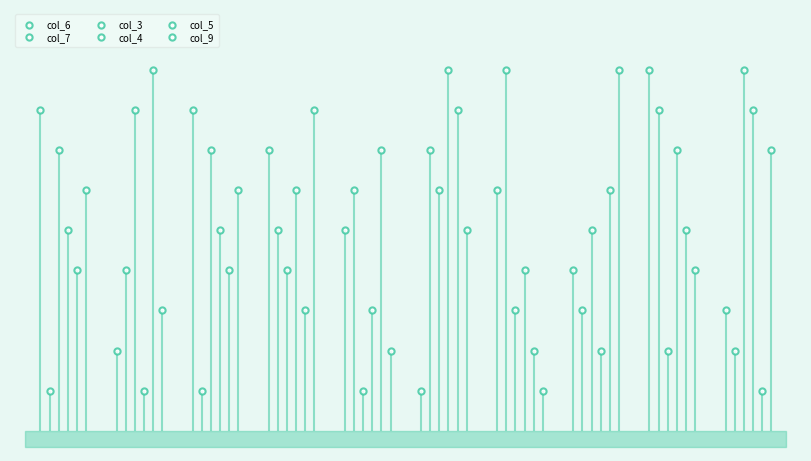

Which series has the widest spread of Y values?

col_6